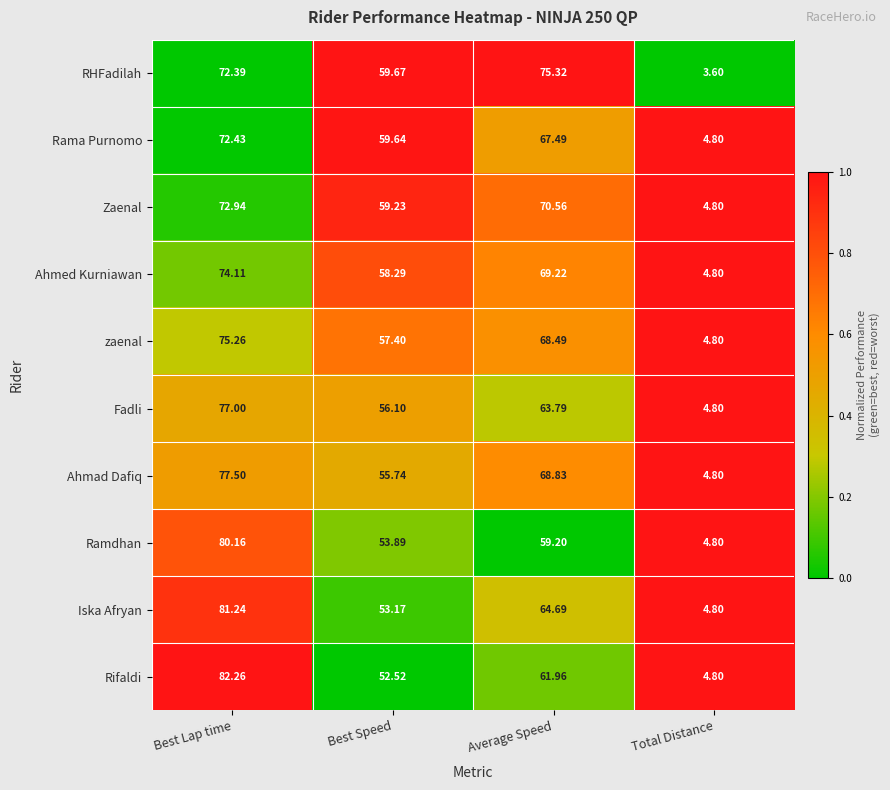

Which series has the widest spread of values?

Rifaldi